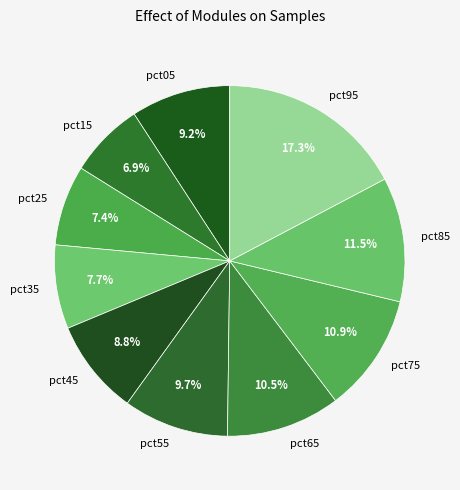

To the nearest percent, what is the difference between the pct35 and pct15 slice percentages?

1%